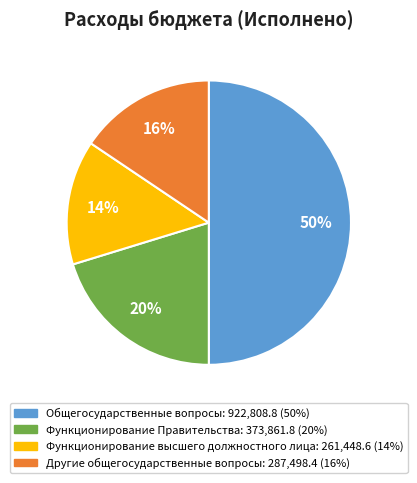

What is the ratio of the value at Другие общегосударственные вопросы to the value at Функционирование высшего должностного лица?

1.1